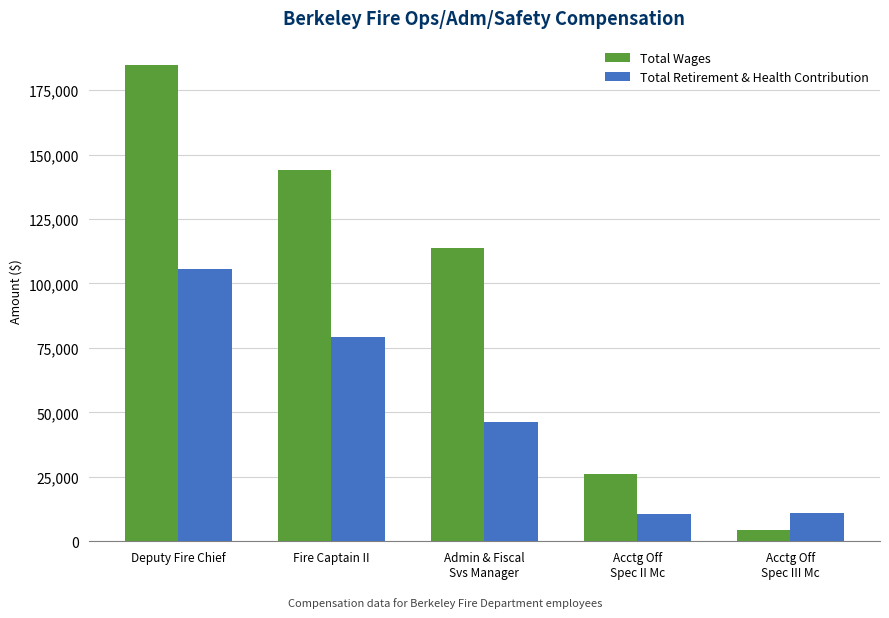

The value of Total Wages at Admin & Fiscal
Svs Manager is 113749. True or false?

True